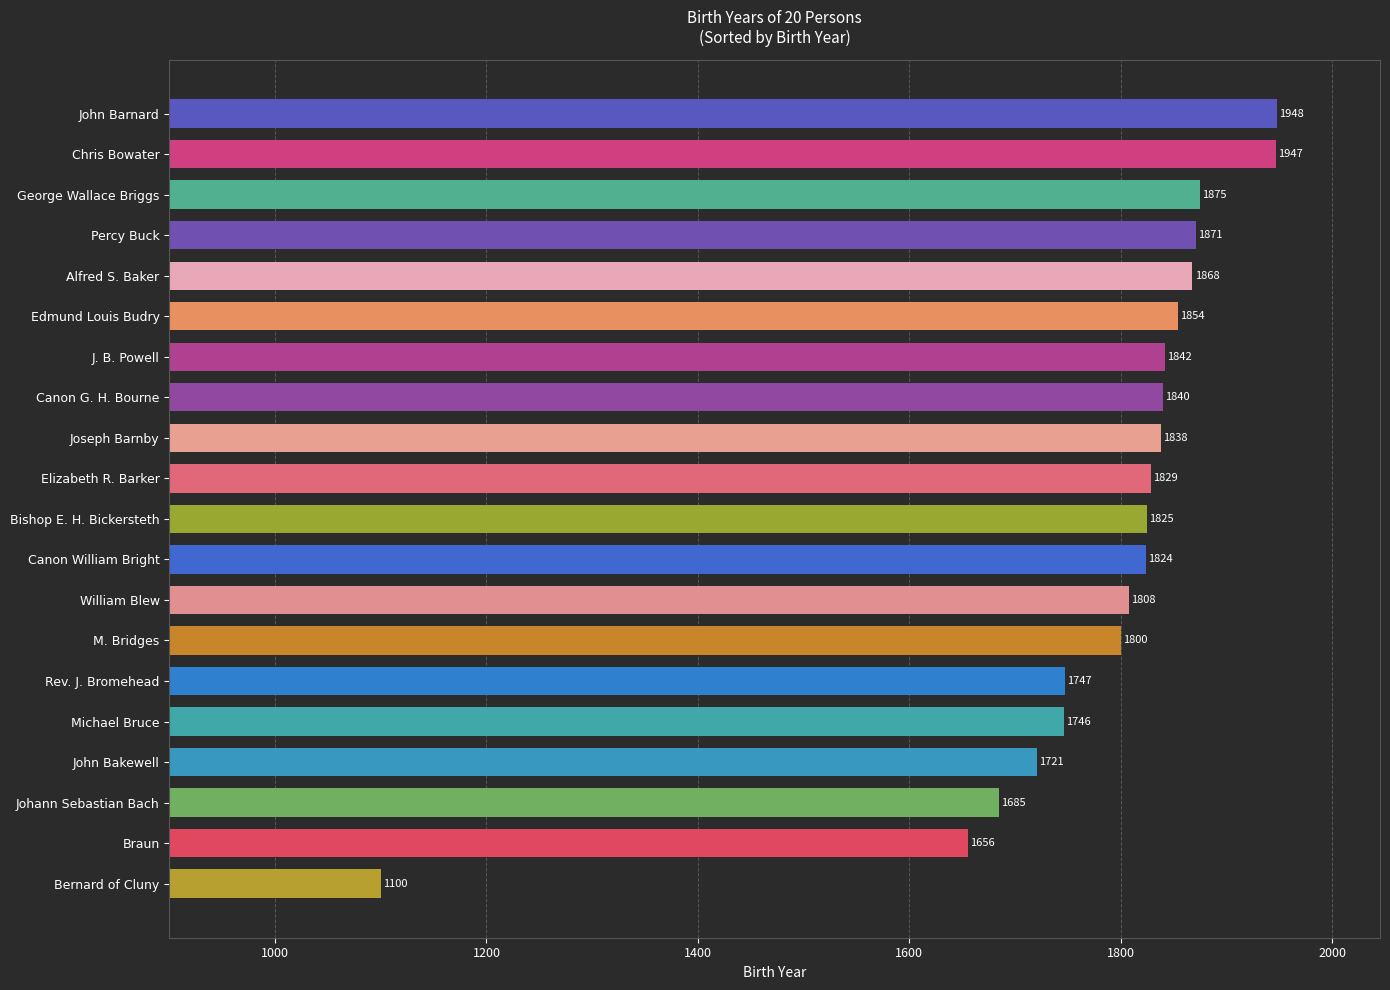

Which label corresponds to the largest value in the chart?

John Barnard